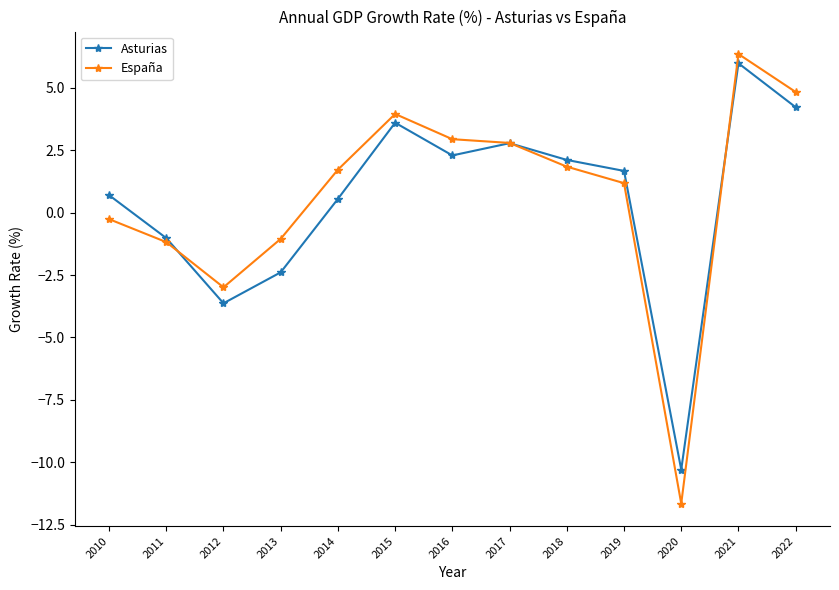

What value does the España series have at 2015?

4.0